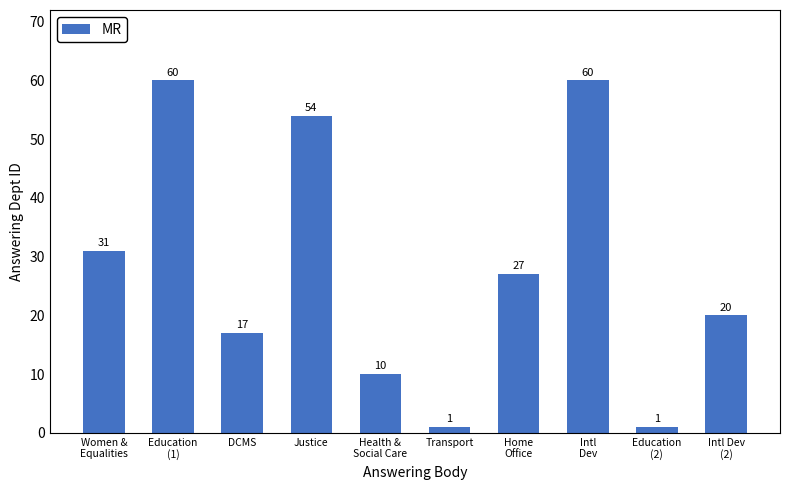

What is the greatest value displayed?

60